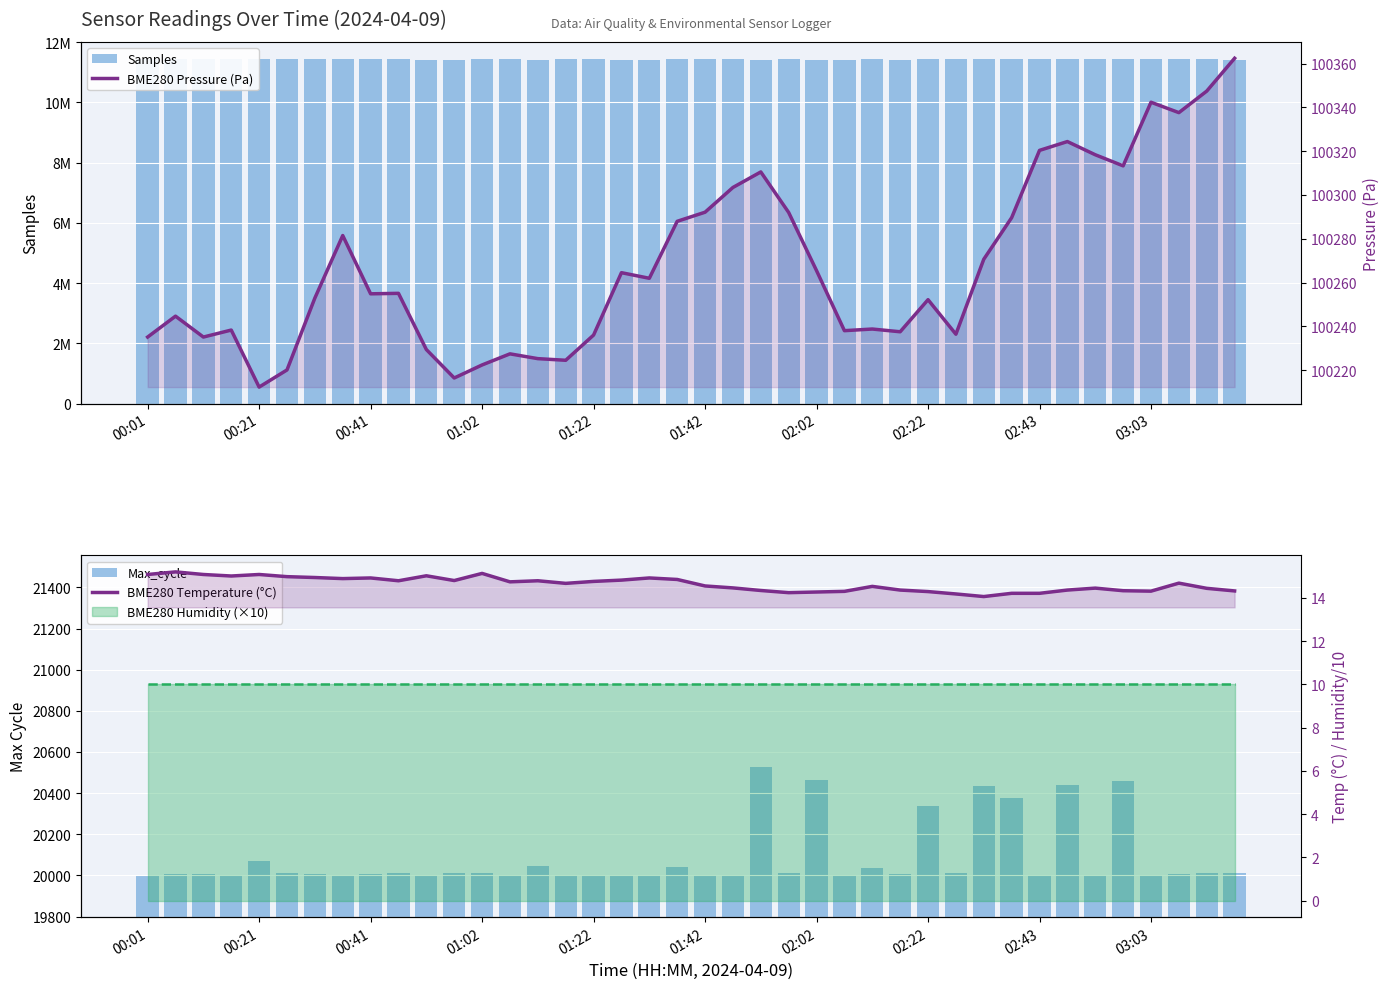

What is the sum of all Max_cycle values?

803354.0